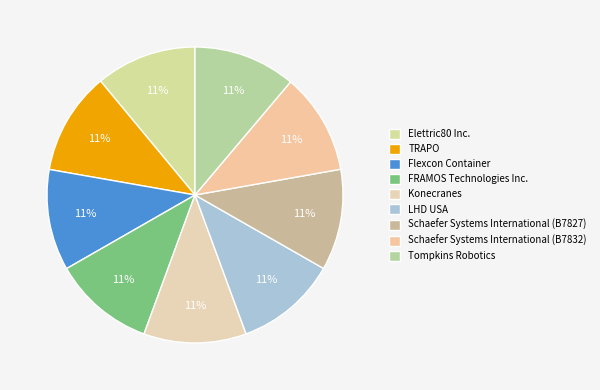

Does TRAPO represent more than half of the total?

No